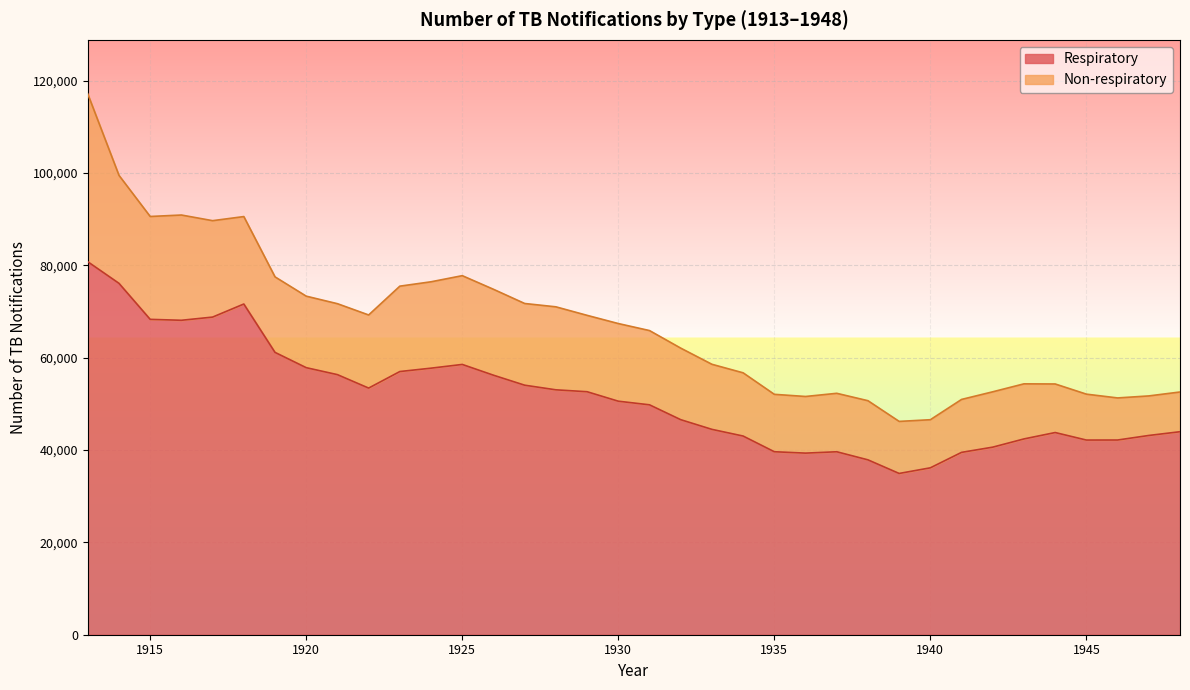

Between 1915 and 1938, which is larger?

1915